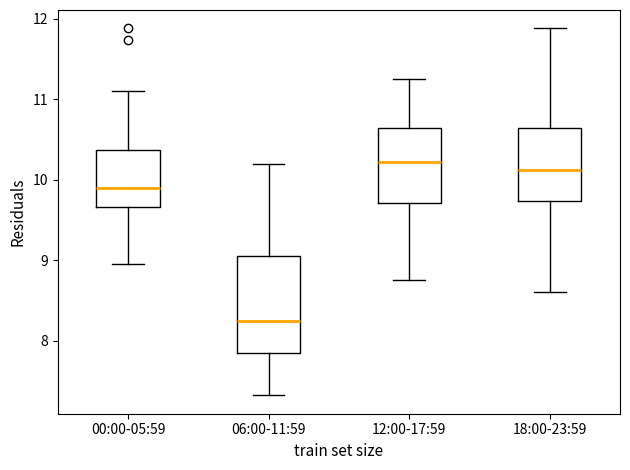

Reading left to right, transcribe this box plot: for each box, give where its median line is, the range the box spans, and where its two whiskers end, as read against the y-axis. The values are not printed on the chart, so give them approximately, as read against the axis.

00:00-05:59: median 9.9, box 9.7 to 10.4, whiskers 9.0 to 11.1
06:00-11:59: median 8.3, box 7.8 to 9.1, whiskers 7.3 to 10.2
12:00-17:59: median 10.2, box 9.7 to 10.6, whiskers 8.8 to 11.3
18:00-23:59: median 10.1, box 9.7 to 10.6, whiskers 8.6 to 11.9